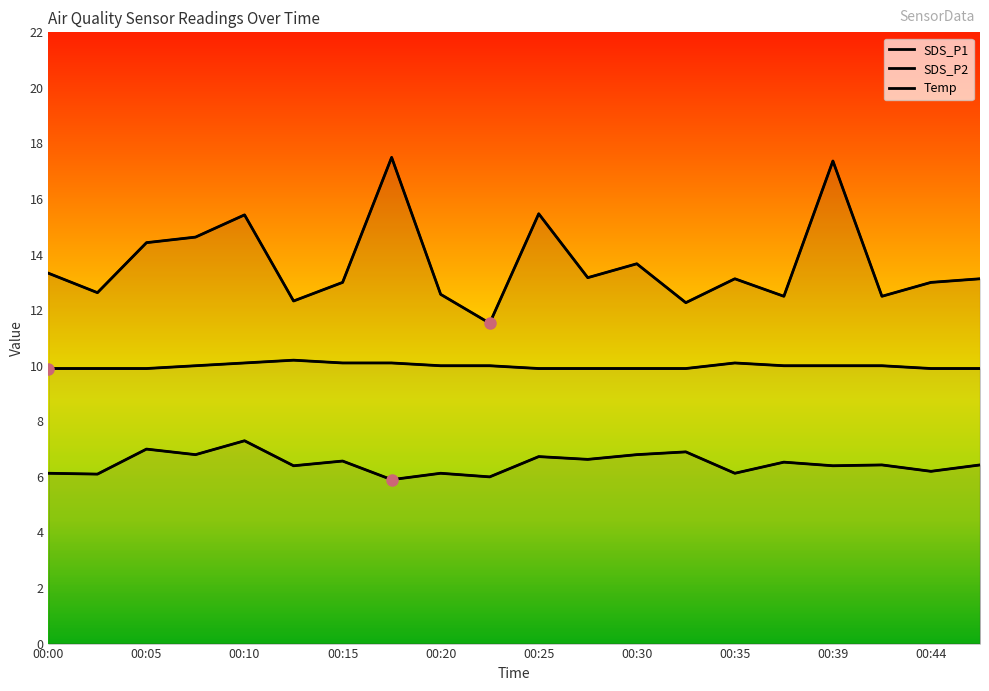

How many interior local peaks does the Temp series have?

2